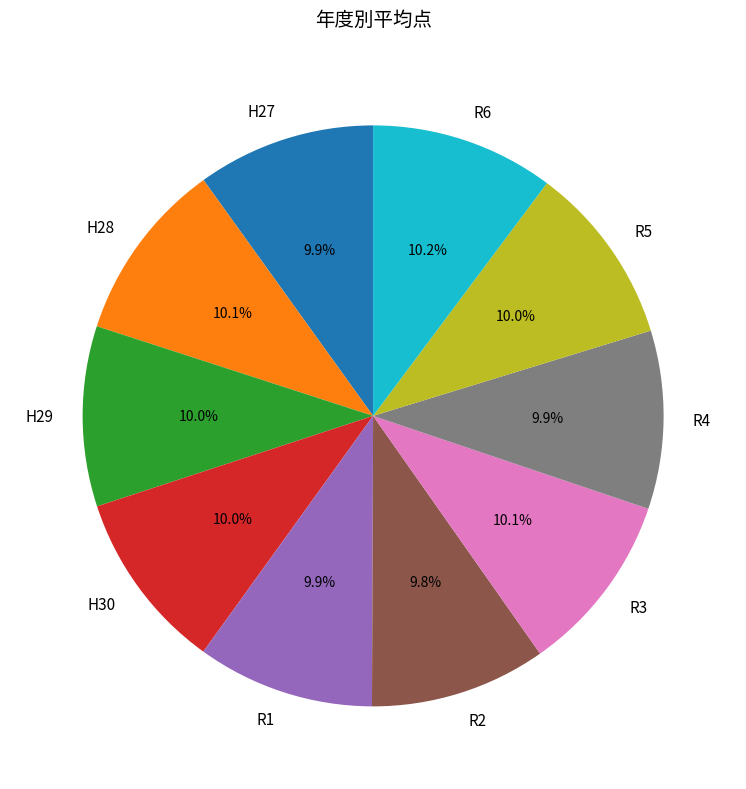

To the nearest percent, what is the average slice percentage?

10%